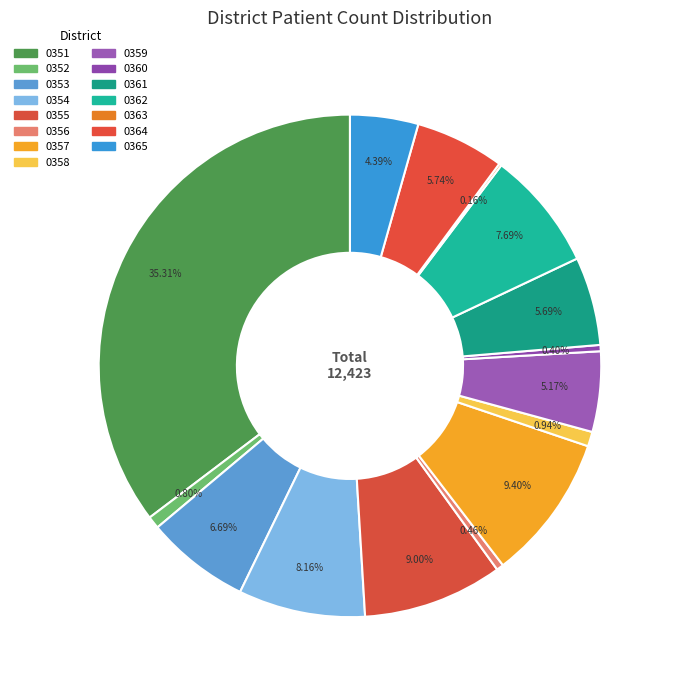

Which slice is the largest?

0351